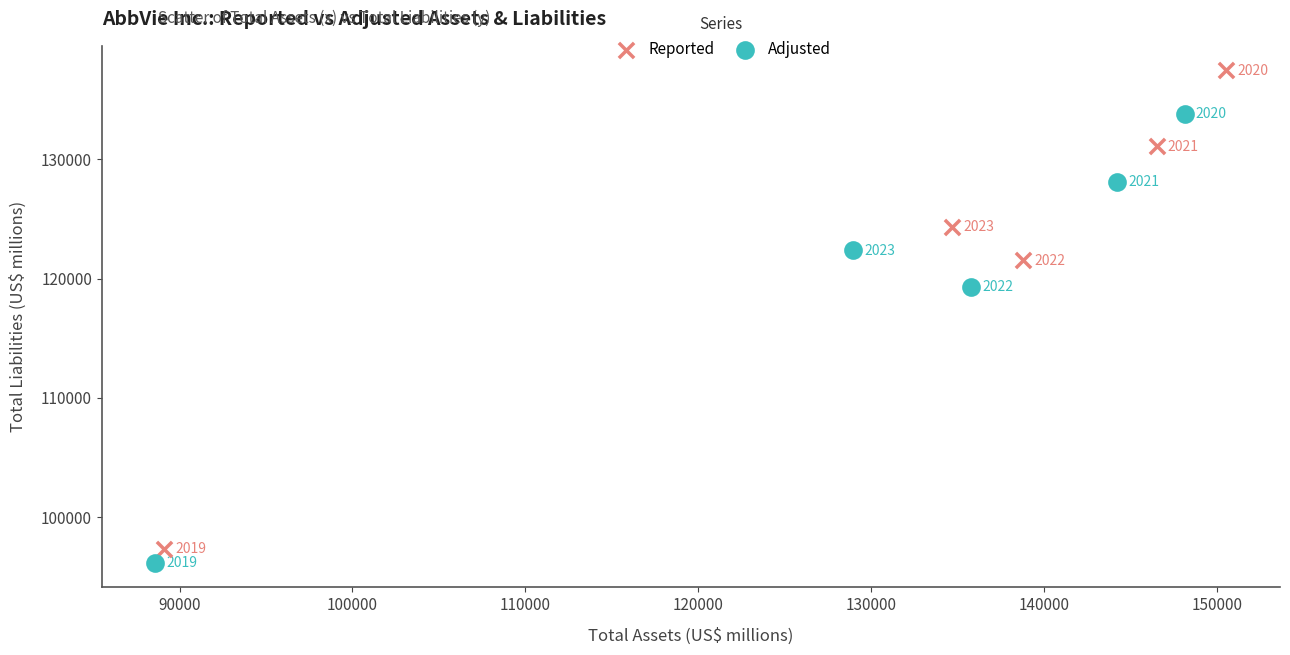

Which series reaches the minimum Y coordinate?

Adjusted